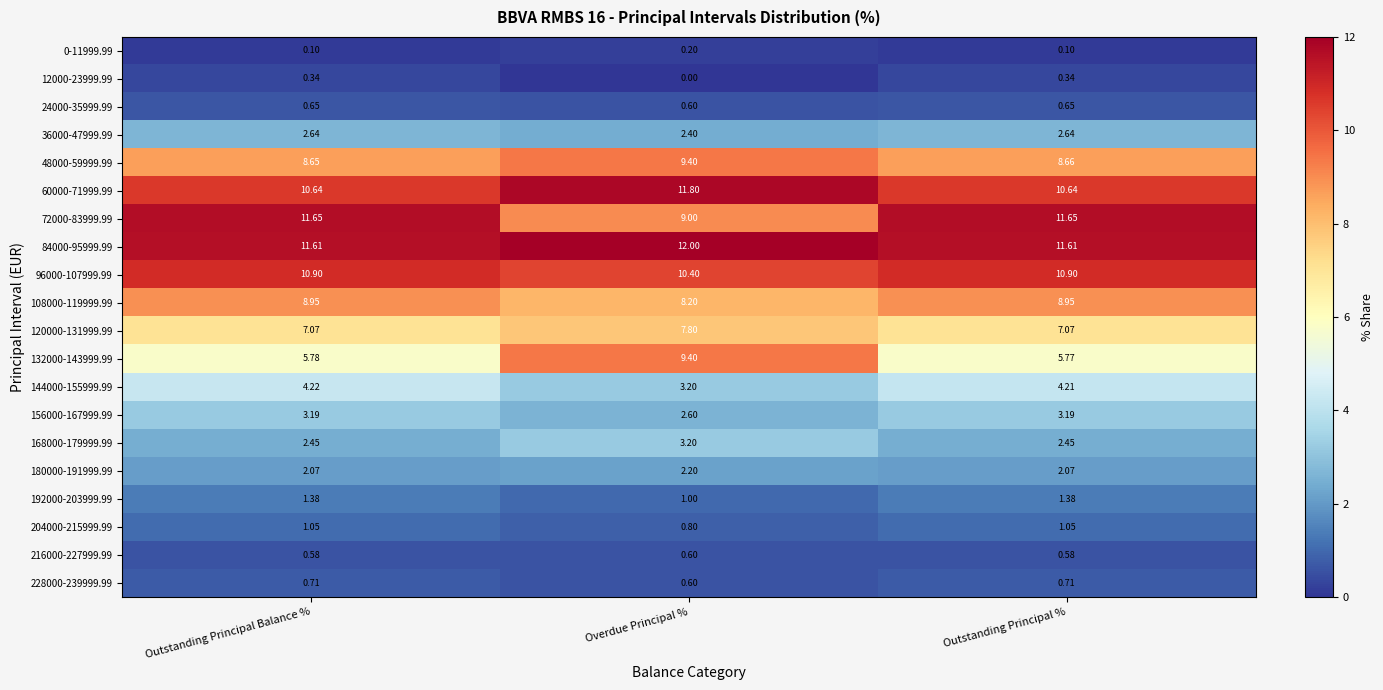

Which category has the highest value across all series?

Overdue Principal %